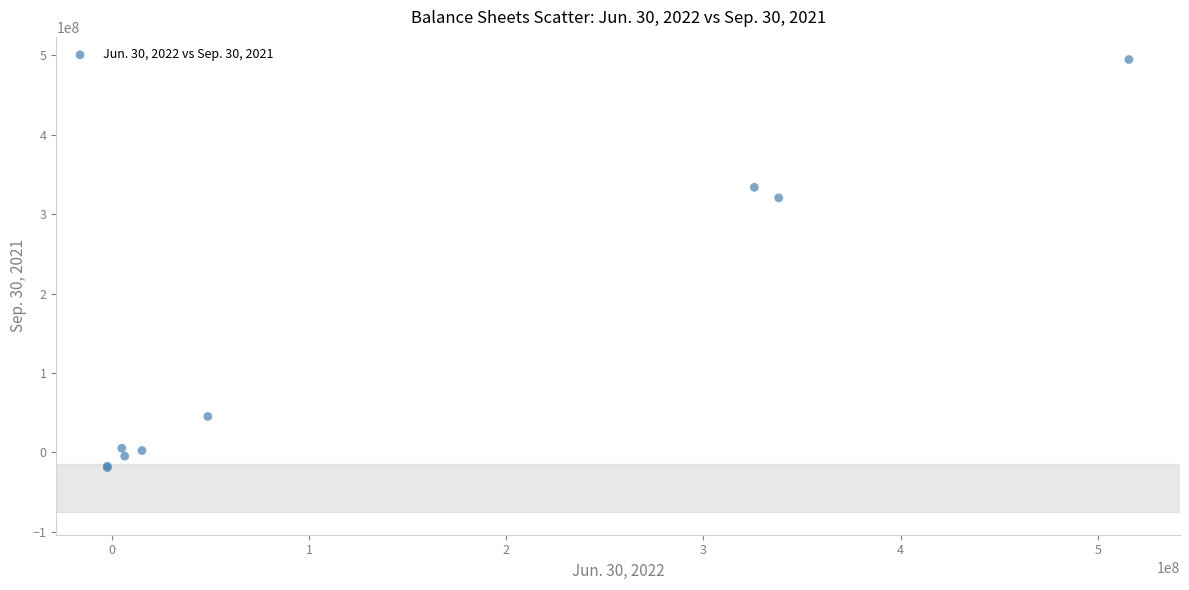

What Y value in the scatter plot is closest to 237622161?

320354721.8